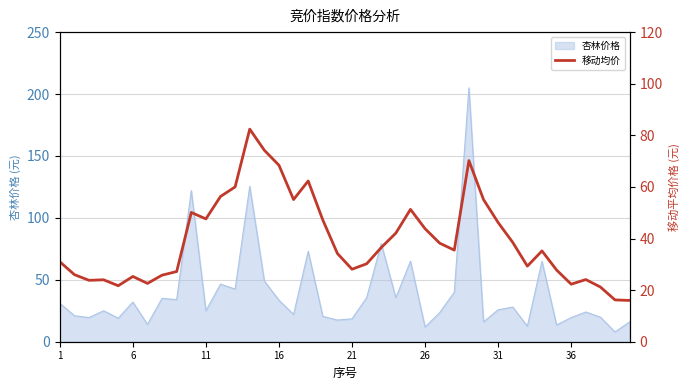

The value of 杏林价格 at 11 is 25.0. True or false?

True